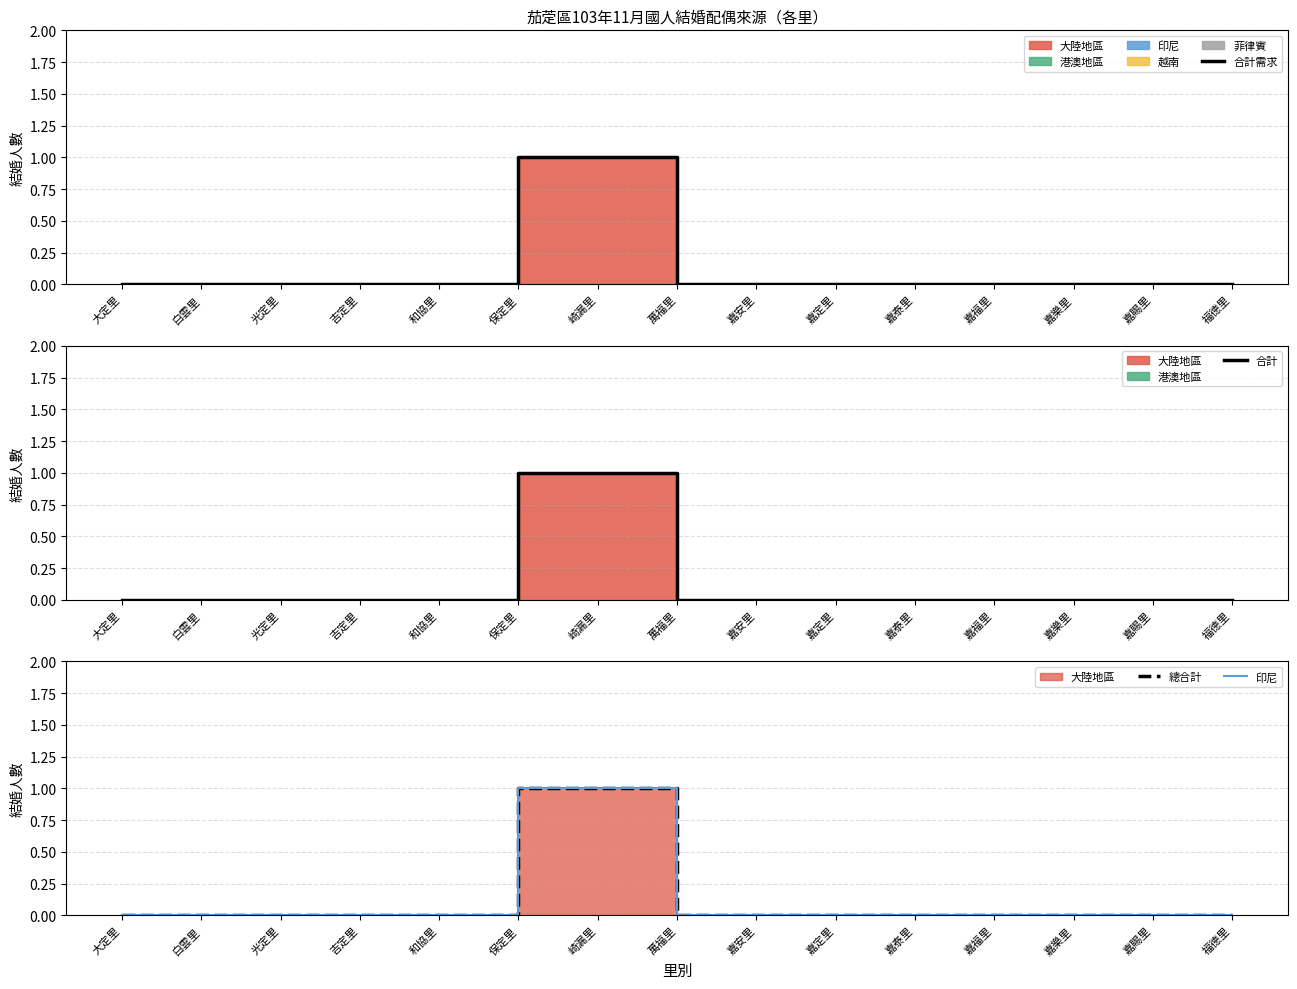

The value of 合計需求 at 嘉樂里 is 0. True or false?

True